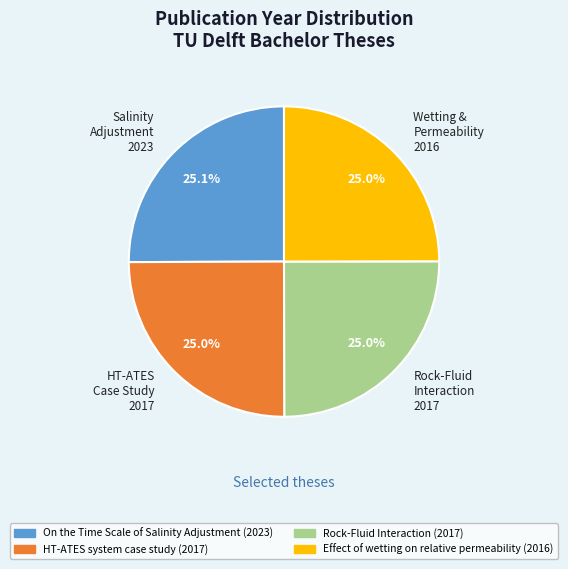

Is there any slice that represents more than half of the pie?

No